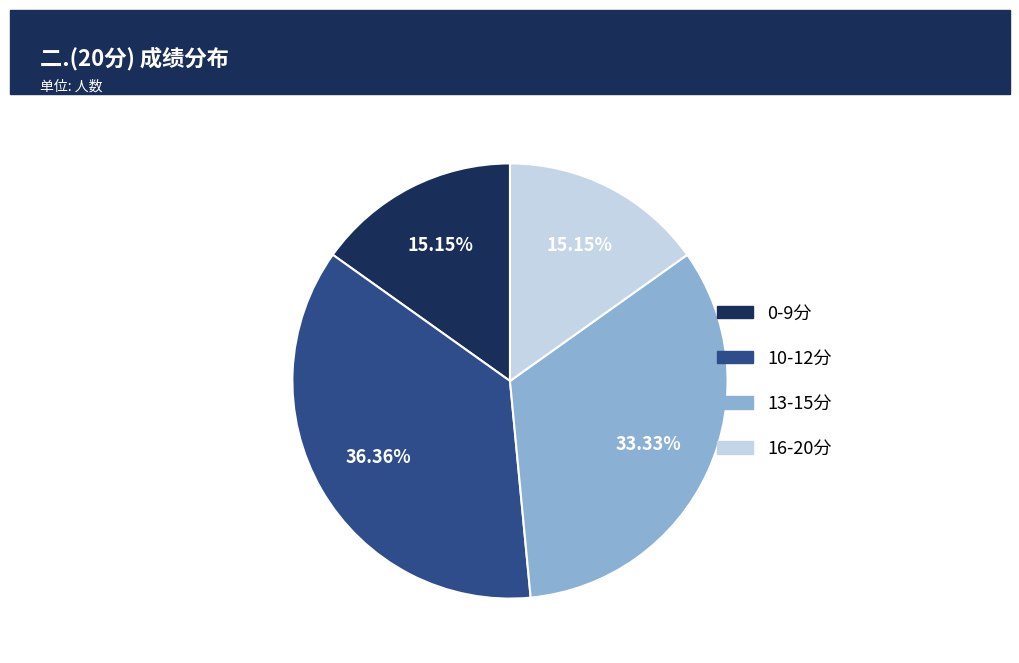

Is there any slice that represents more than half of the pie?

No